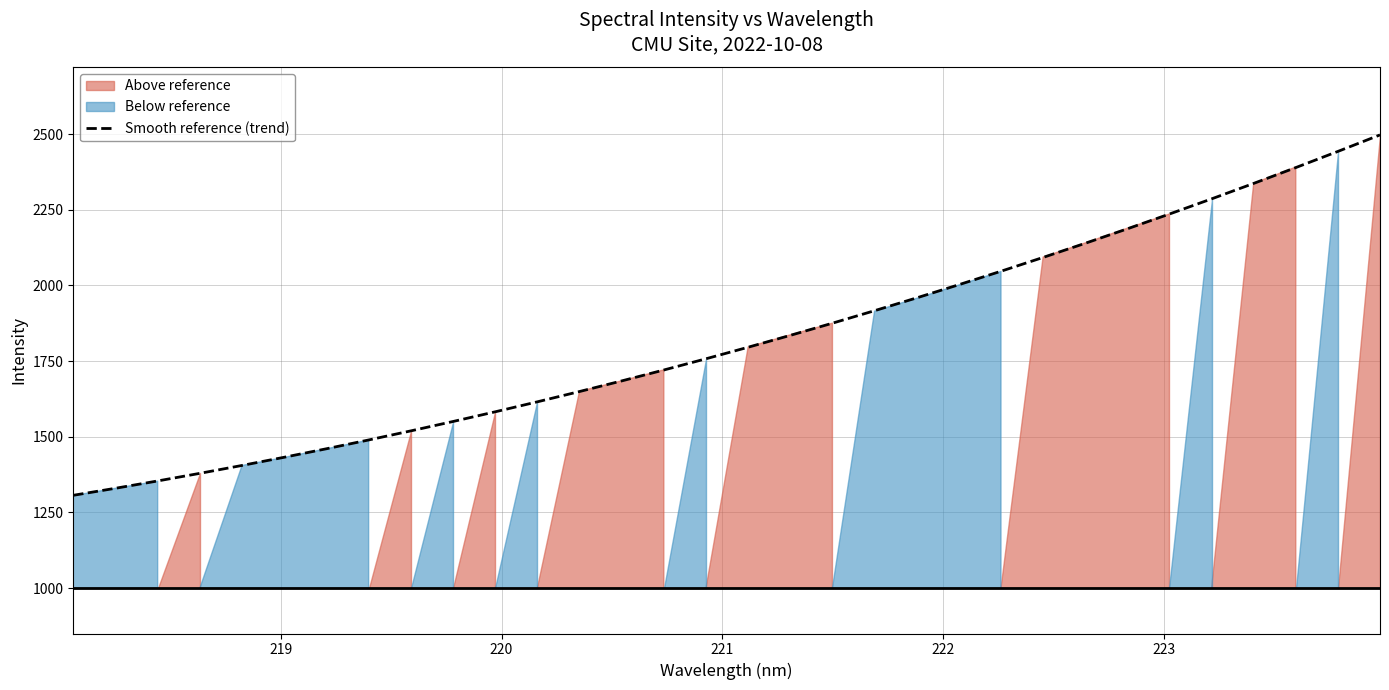

What is the maximum value for Smooth reference (trend)?

2497.4